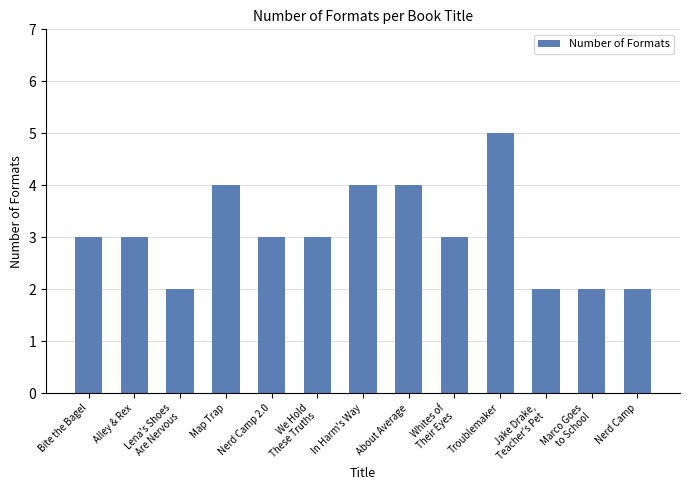

What is the average value?

3